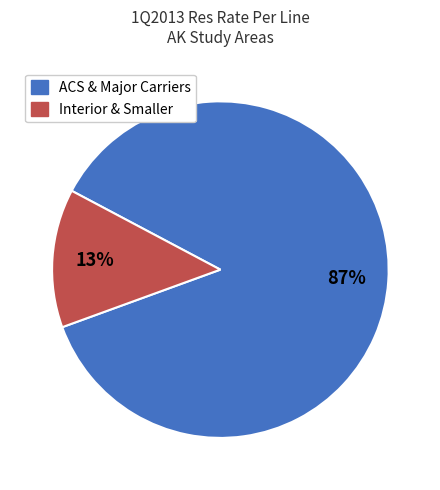

Does any single category account for the majority?

Yes